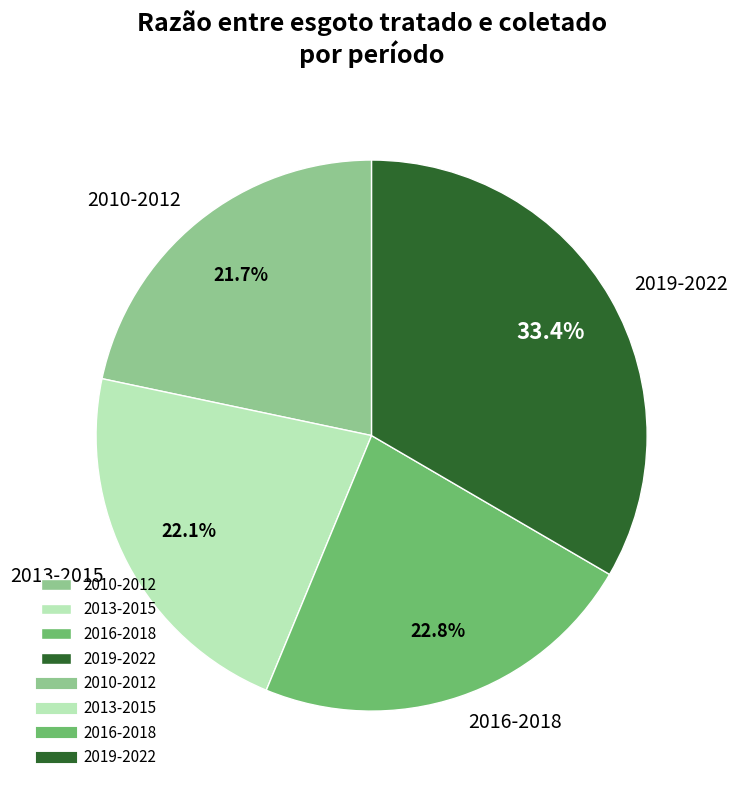

Does any single category account for the majority?

No